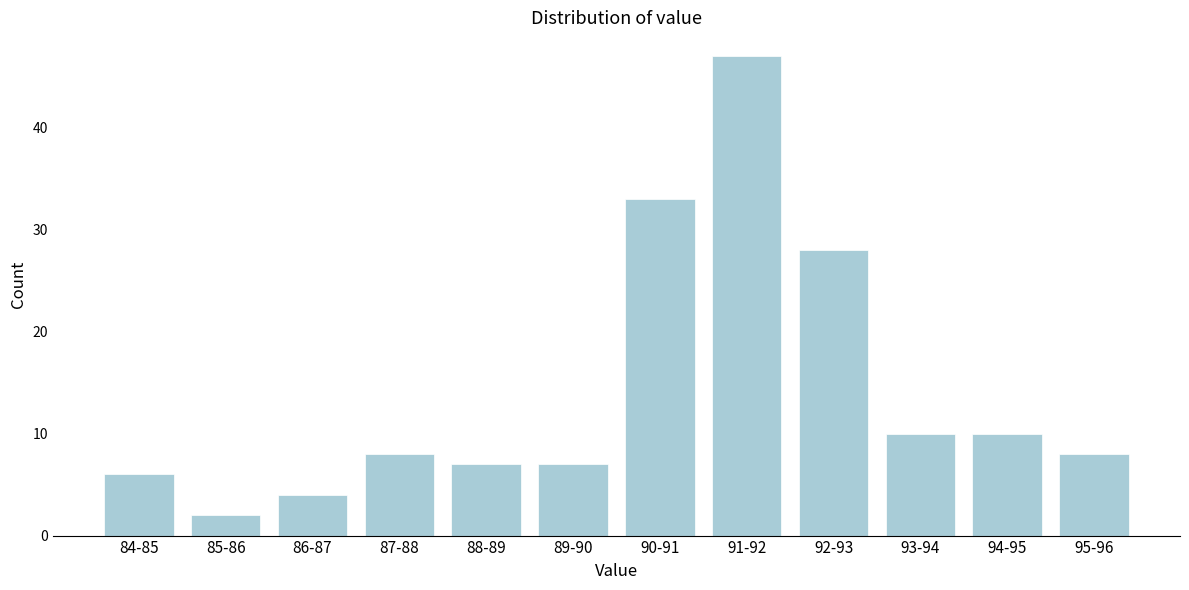

Reading right to left, what are all the values shown in this chart?

95-96=8	94-95=10	93-94=10	92-93=28	91-92=47	90-91=33	89-90=7	88-89=7	87-88=8	86-87=4	85-86=2	84-85=6